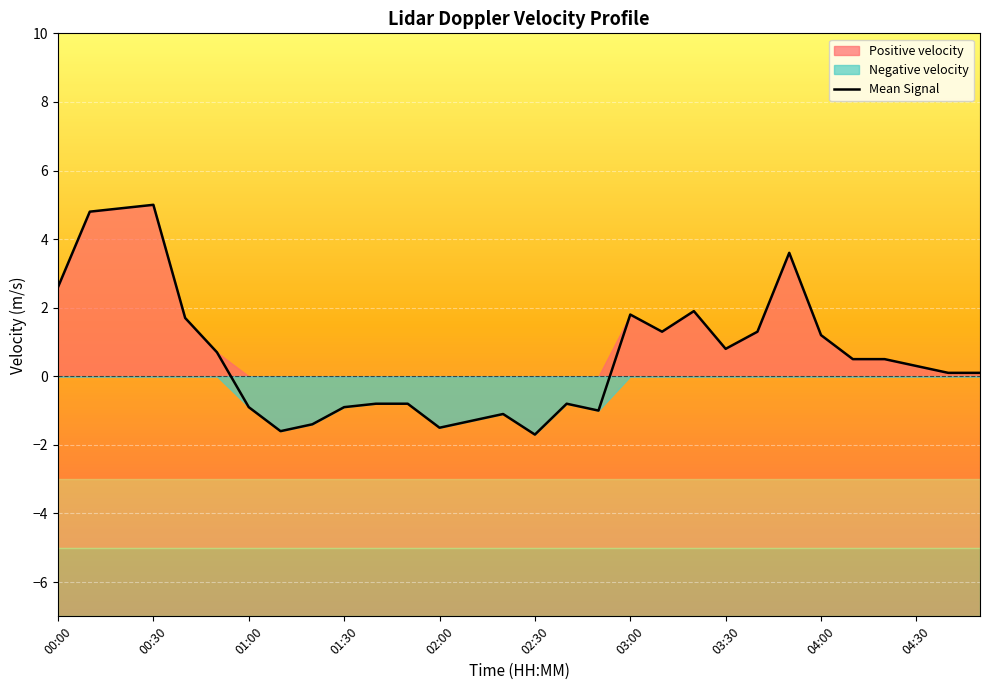

What is the highest value of the Mean Signal series?

5.0